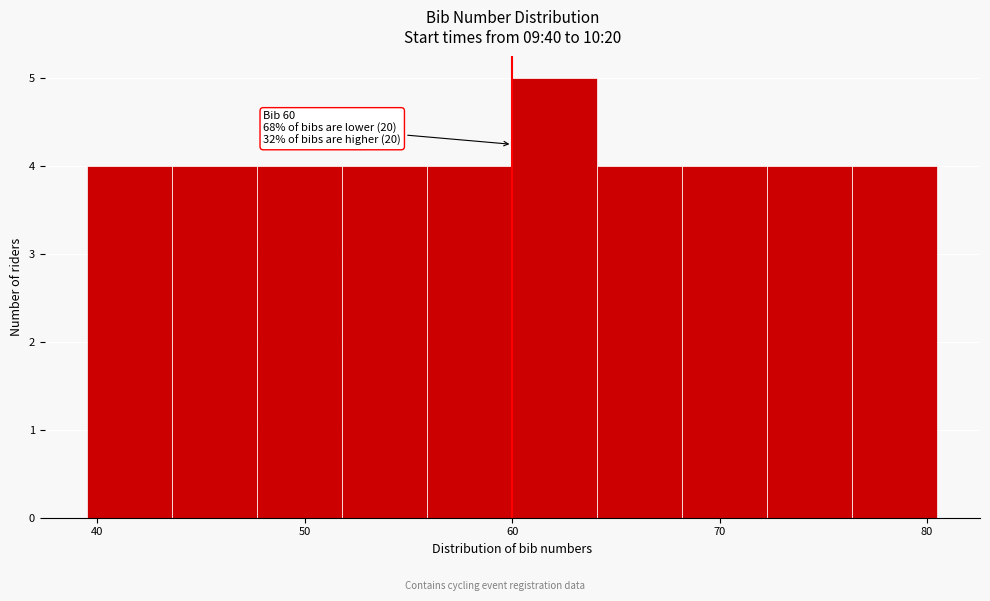

Over which range of the x-axis is the bar tallest?

60.0 to 64.1